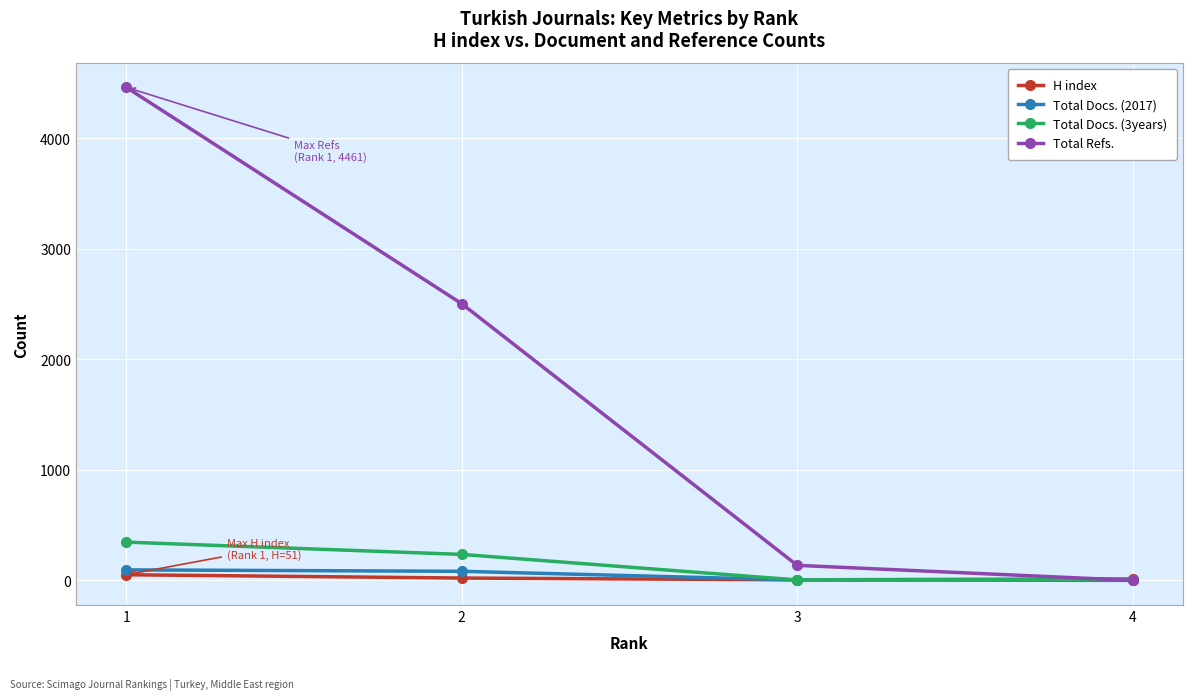

True or false: H index has more than 1 interior local peaks.

False